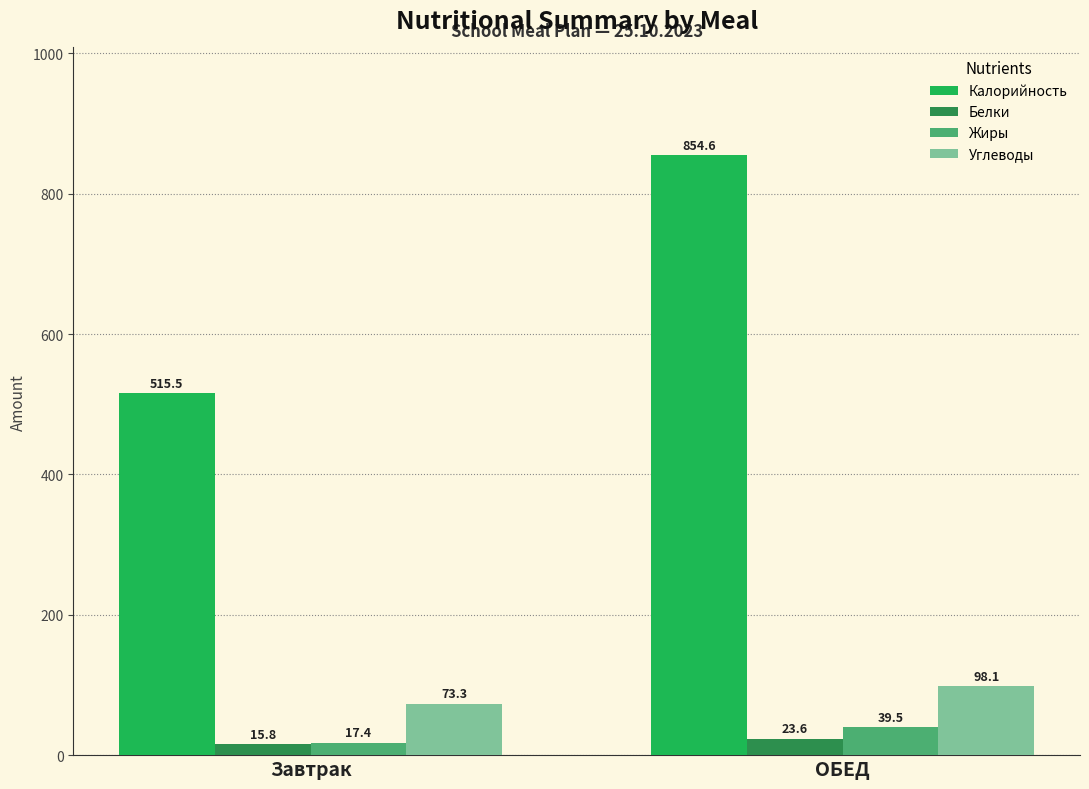

How many data points in Калорийность are less than 854?

1